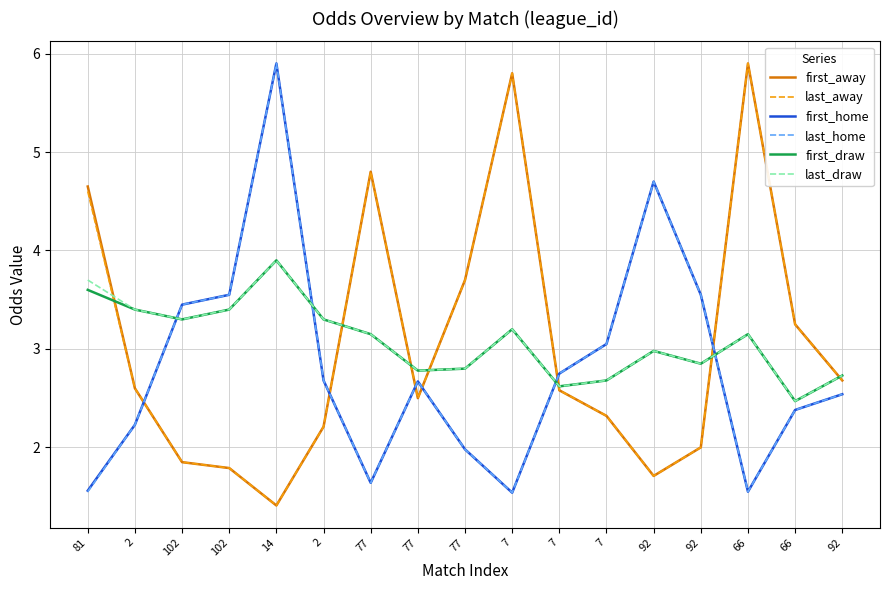

True or false: last_draw has more than 0 points higher than both neighbors.

True